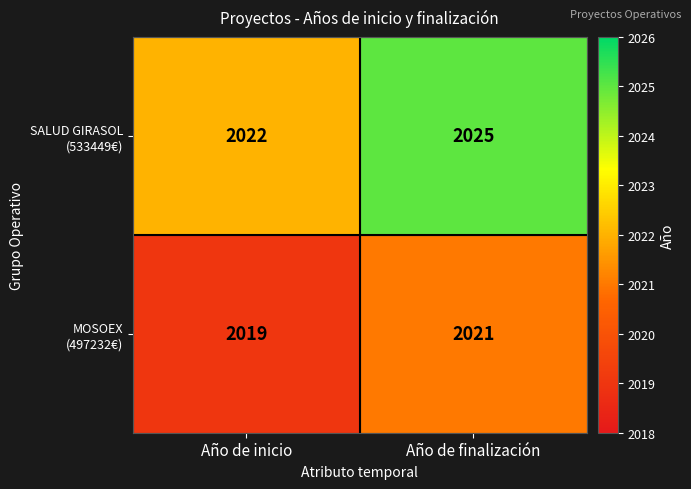

How many data points does each series have?

2